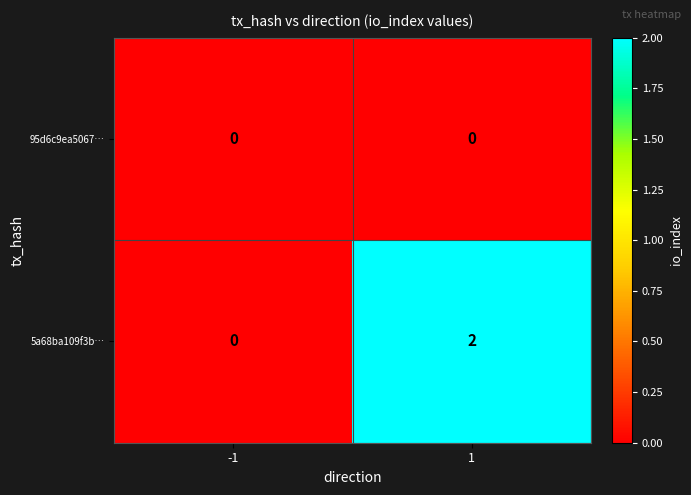

Which series has the largest total across all categories?

5a68ba109f3b…